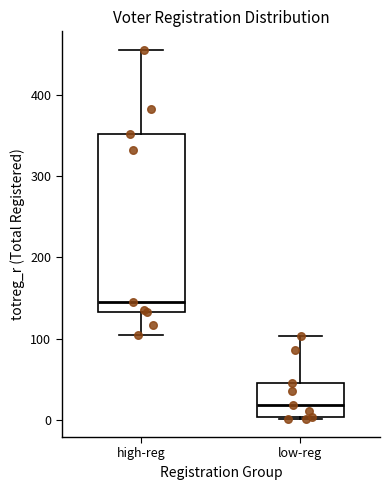

Comparing the boxes themselves (not the whiskers), which one is the tallest?

high-reg